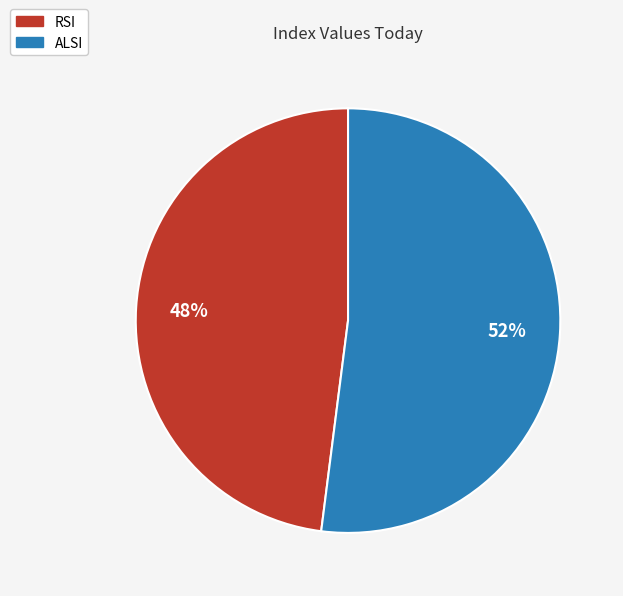

What is the largest slice in the pie chart?

ALSI